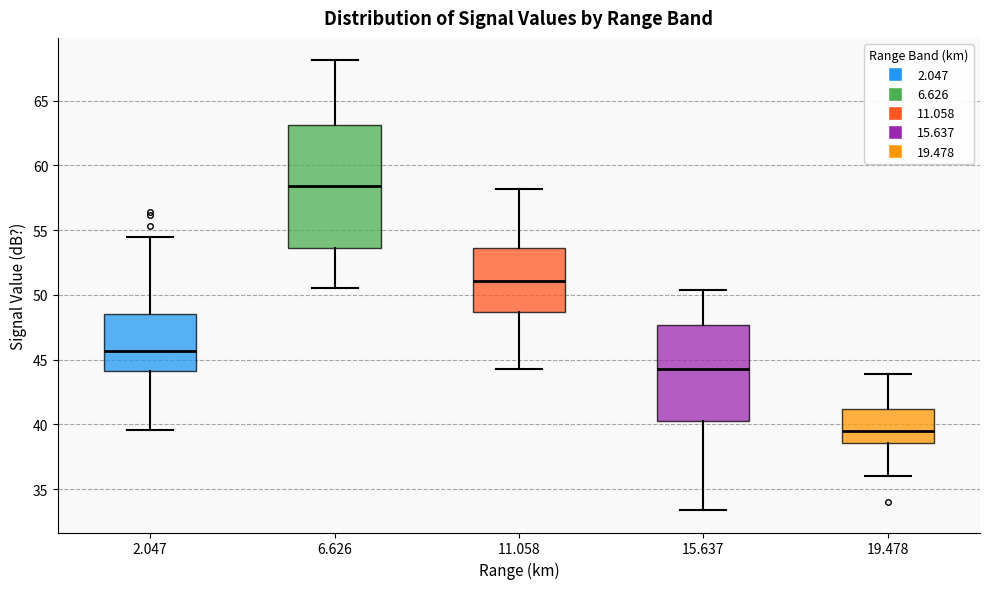

Reading left to right, transcribe this box plot: for each box, give where its median line is, the range the box spans, and where its two whiskers end, as read against the y-axis. The values are not printed on the chart, so give them approximately, as read against the axis.

2.047: median 45.5, box 44.0 to 48.5, whiskers 39.5 to 54.5
6.626: median 58.5, box 53.5 to 63.0, whiskers 50.5 to 68.0
11.058: median 51.0, box 48.5 to 53.5, whiskers 44.5 to 58.0
15.637: median 44.5, box 40.5 to 47.5, whiskers 33.5 to 50.5
19.478: median 39.5, box 38.5 to 41.0, whiskers 36.0 to 44.0